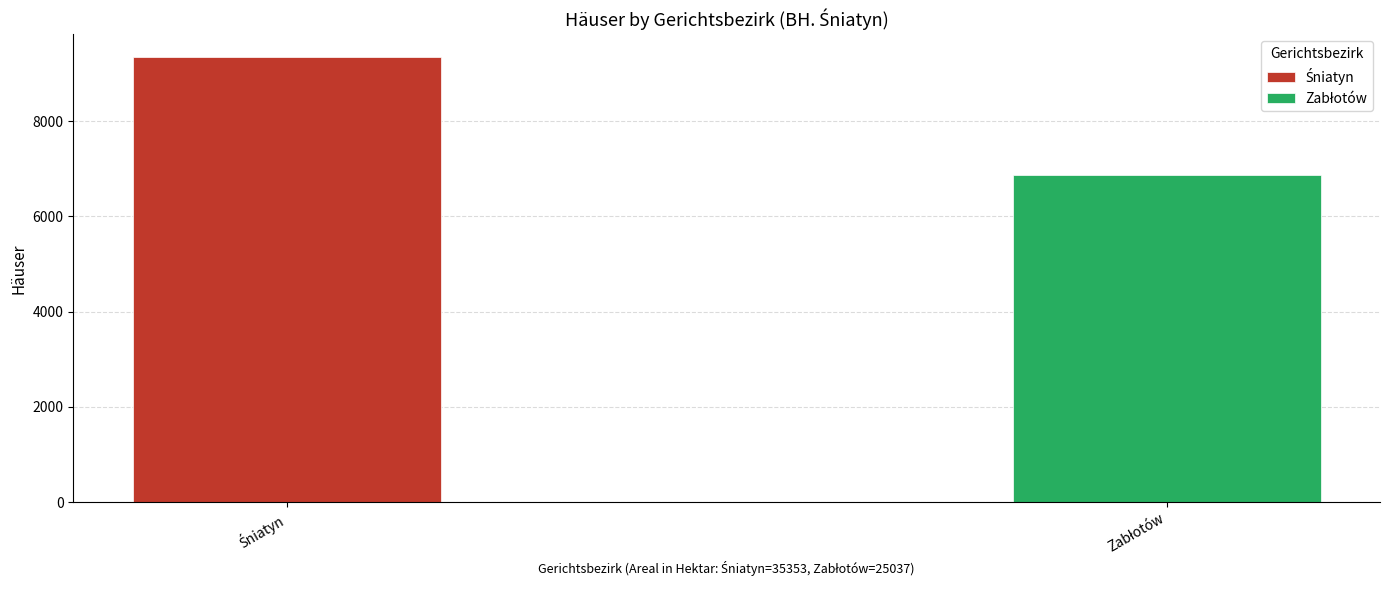

List the labels in order of value, largest first.

Śniatyn, Zabłotów